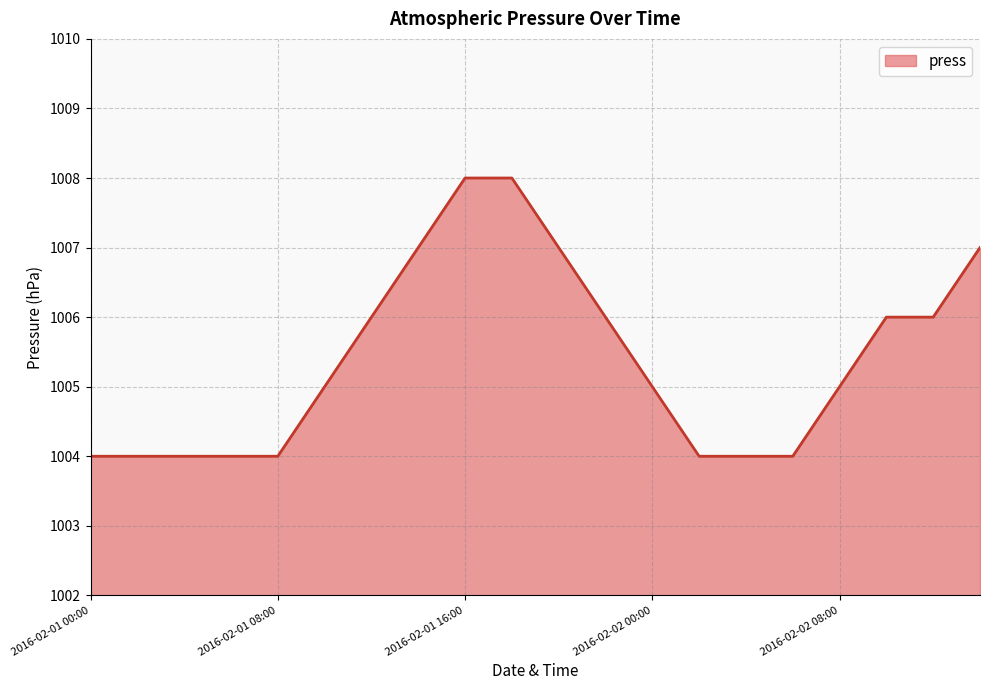

What is the average value?

1005